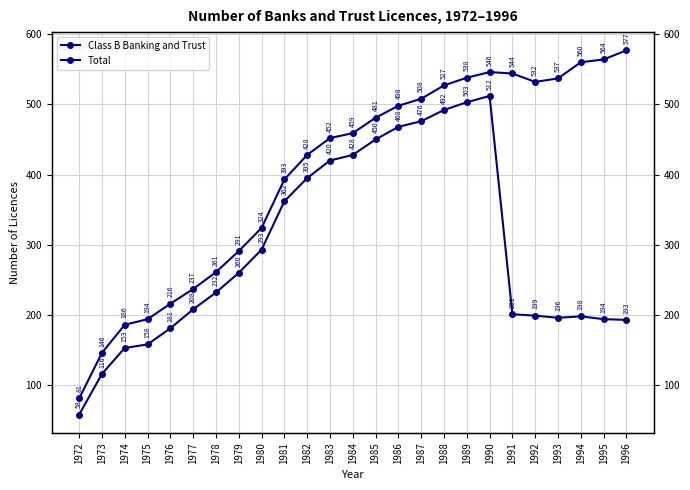

What is the sum of the Class B Banking and Trust values at 1983 and 1989?

923